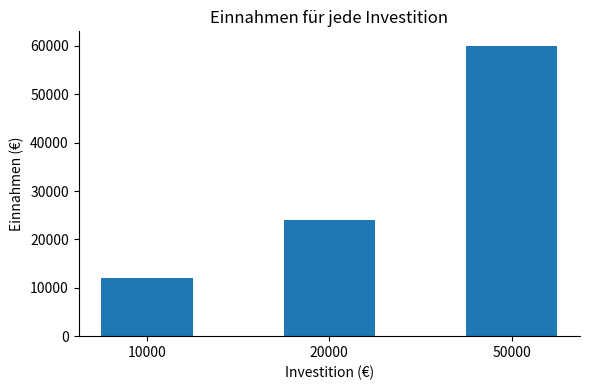

What is the difference between the values at 20000 and 10000?

12000